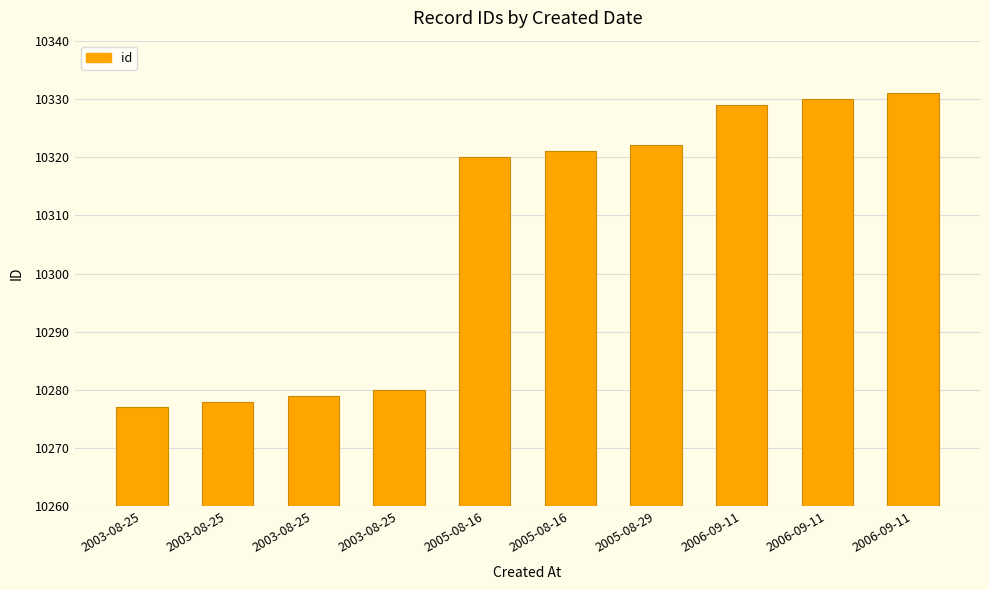

How many bars are there in total?

10